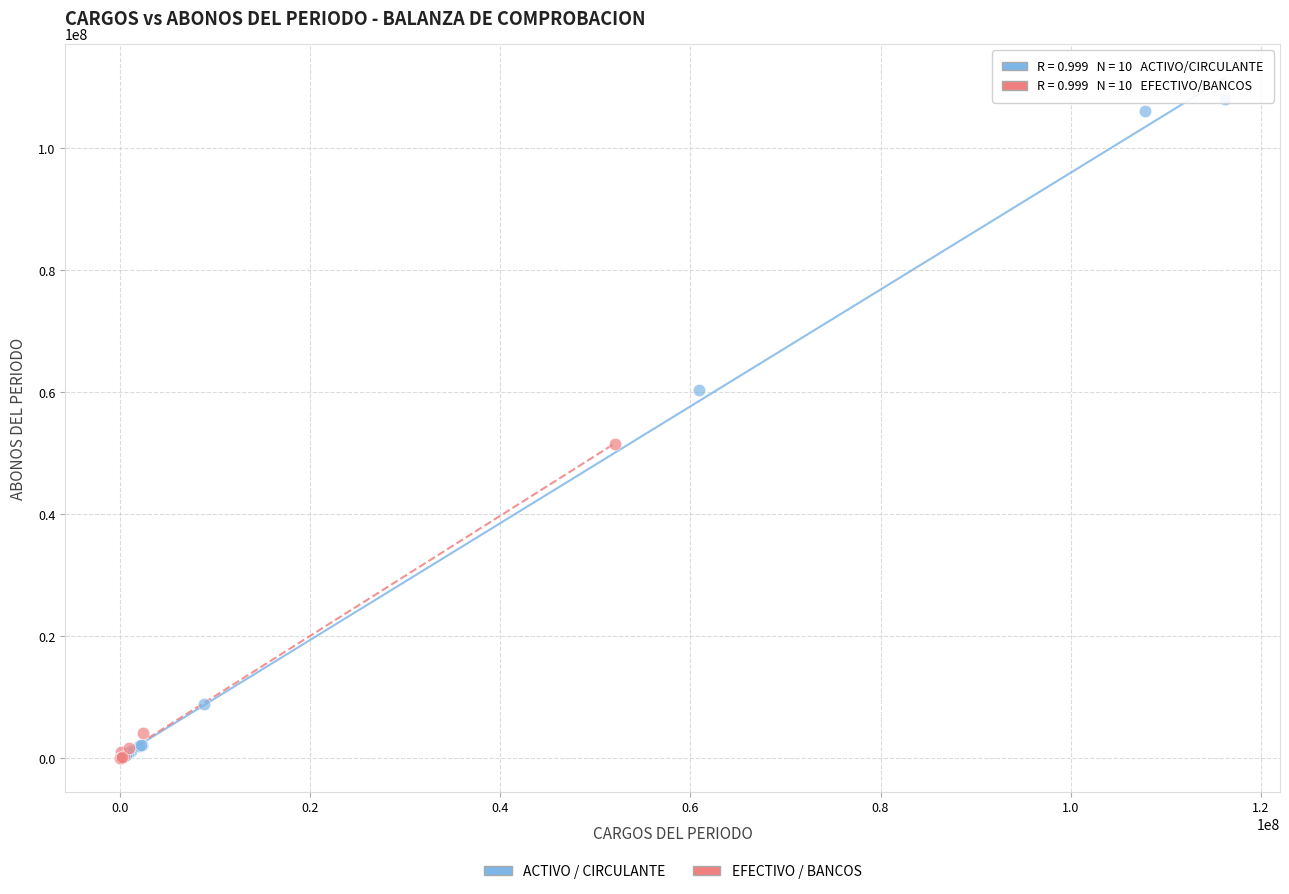

Which series has the largest Y range (max minus min)?

ACTIVO / CIRCULANTE